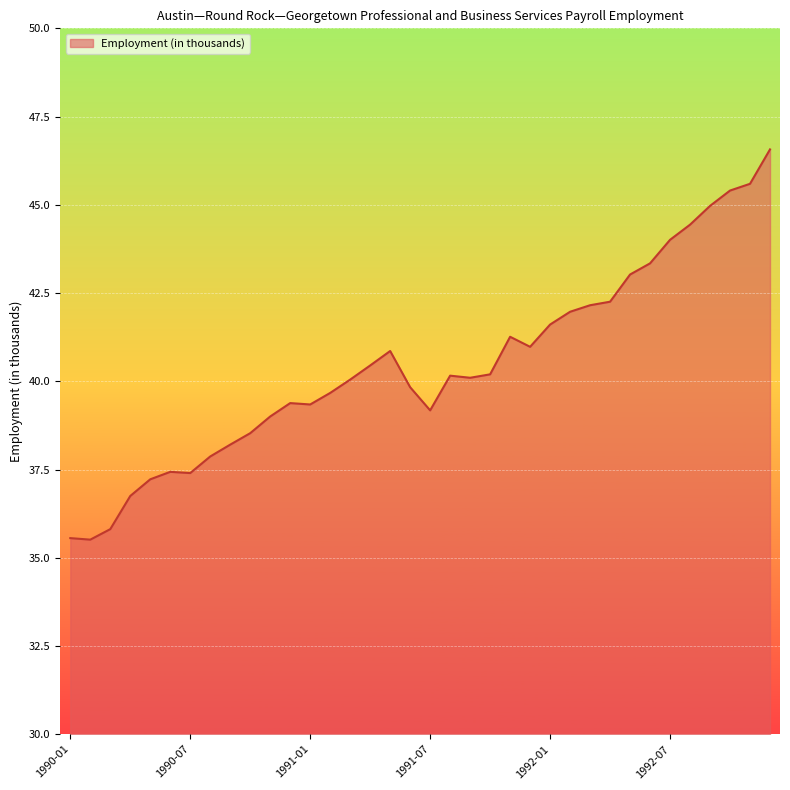

What is the difference between the maximum and minimum values?

11.1